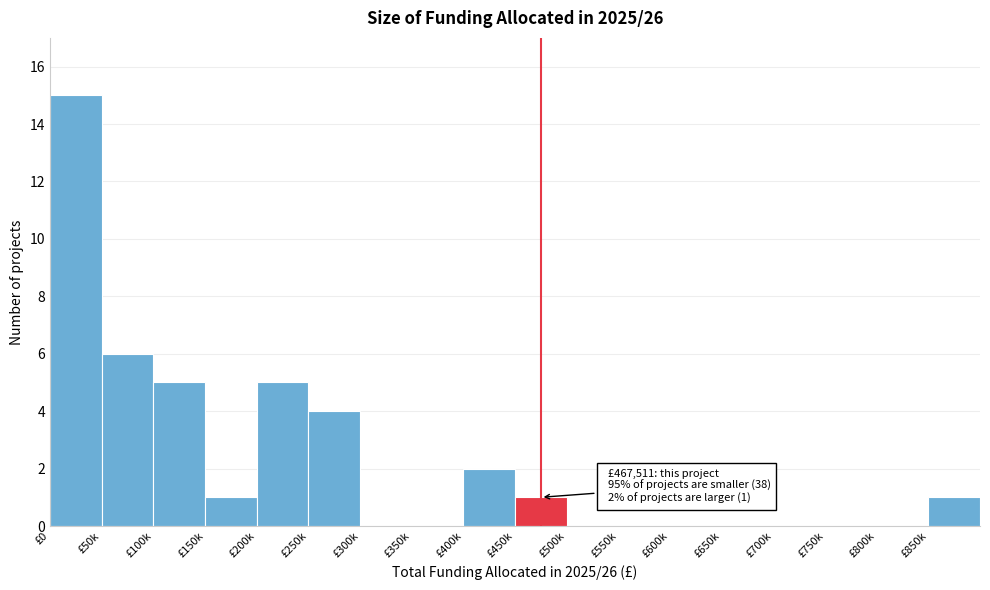

Reading left to right, extract all data points from this chart.

£0=15	£50k=6	£100k=5	£150k=1	£200k=5	£250k=4	£300k=0	£350k=0	£400k=2	£450k=1	£500k=0	£550k=0	£600k=0	£650k=0	£700k=0	£750k=0	£800k=0	£850k=1